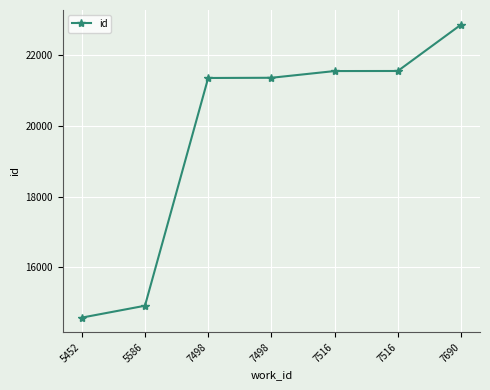

The value at 7498 is 13662. True or false?

False